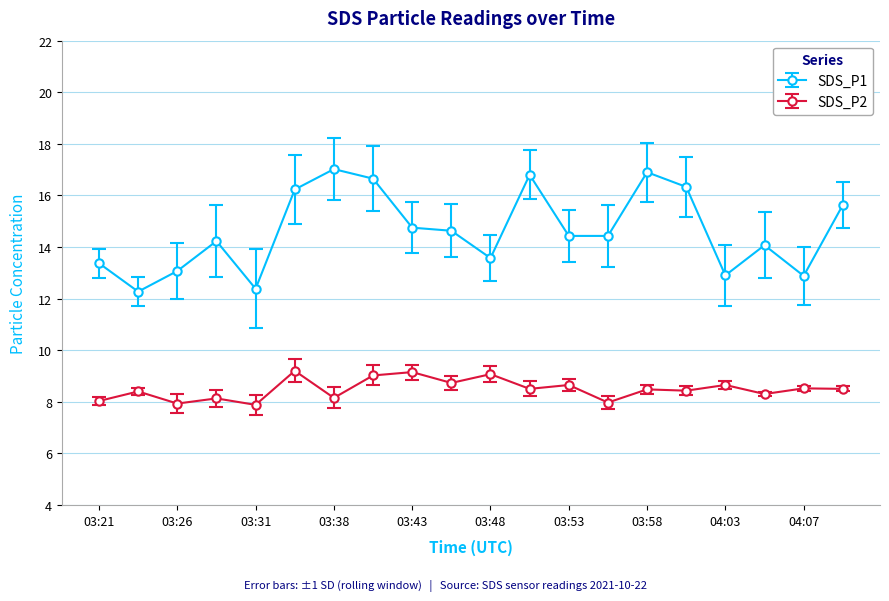

Which series has the largest total across all categories?

SDS_P1